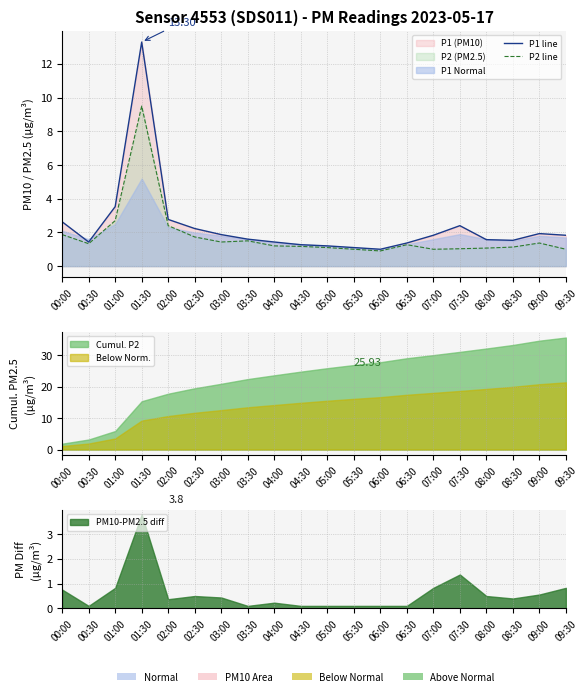

List the labels in order of P1 line value, smallest first.

06:00, 05:30, 05:00, 04:30, 06:30, 00:30, 04:00, 08:30, 08:00, 03:30, 07:00, 09:30, 03:00, 09:00, 02:30, 07:30, 00:00, 02:00, 01:00, 01:30